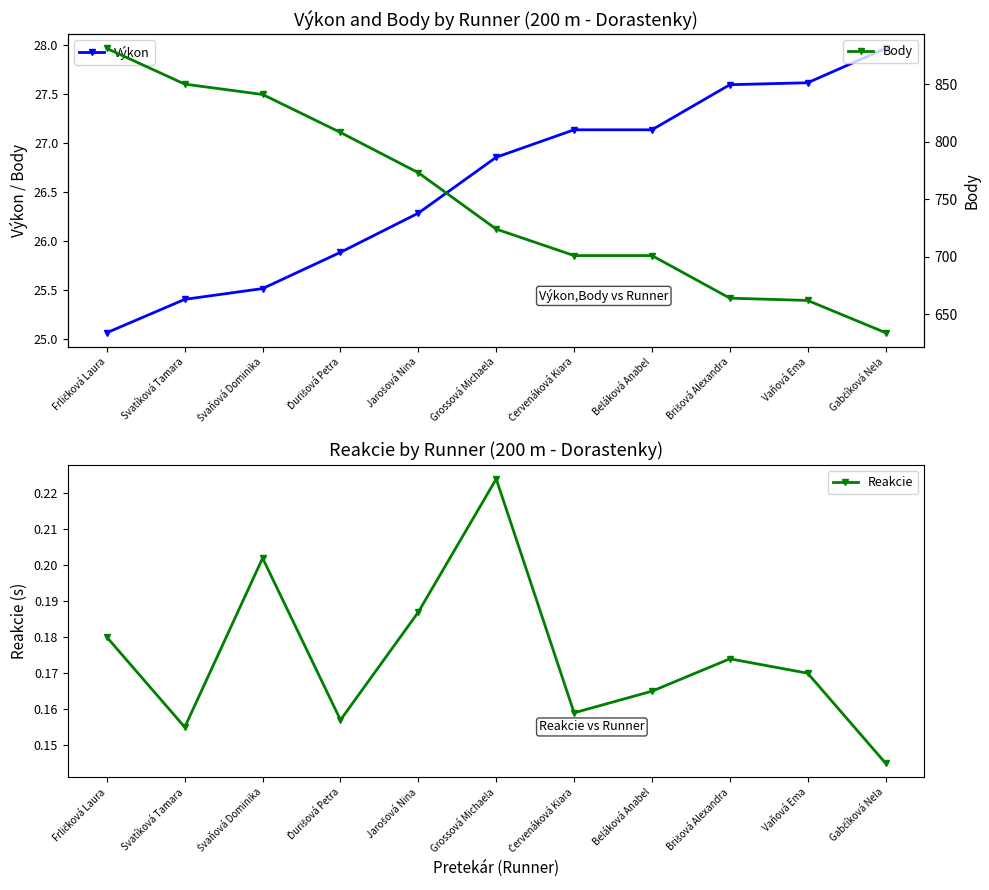

What are all the series names shown in the legend?

Výkon, Reakcie, Body